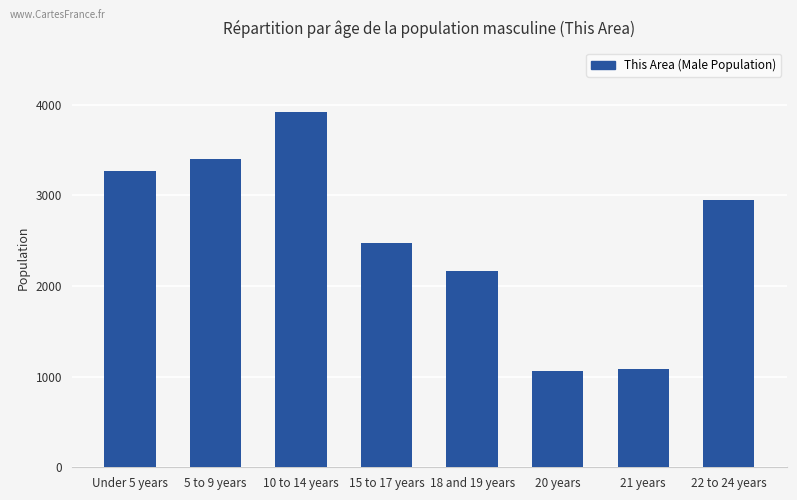

What is the difference between the maximum and second lowest values?

2837